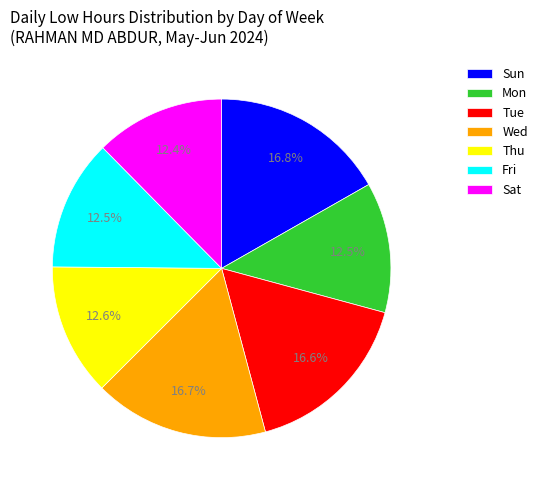

Approximately how many times larger is the value at Tue compared to Fri?

1.3